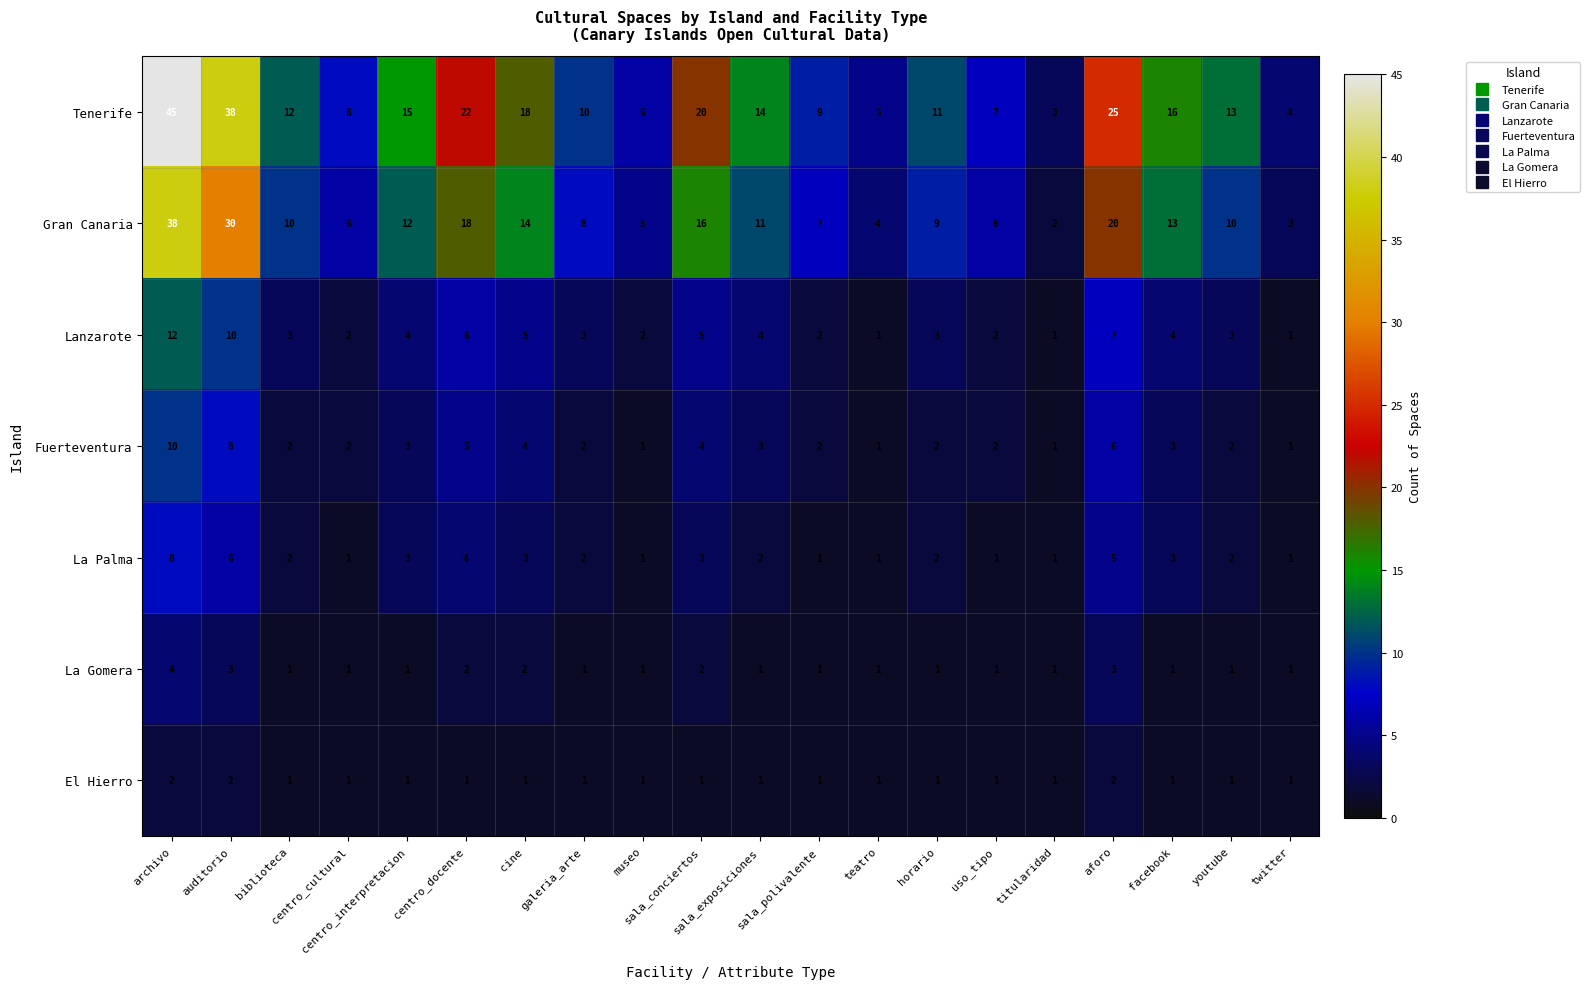

What is the average value of the Lanzarote series?

4